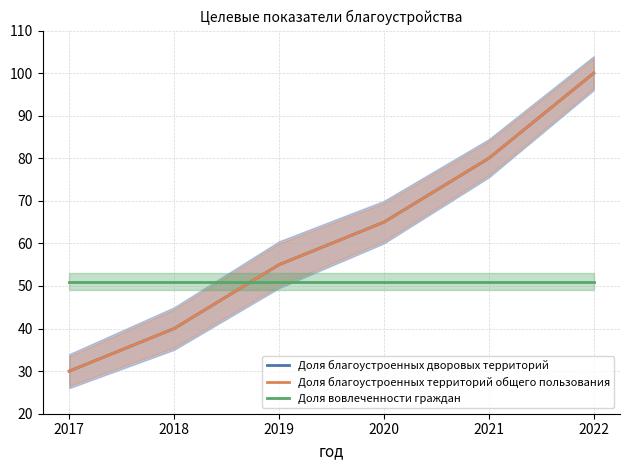

True or false: Доля благоустроенных территорий общего пользования and Доля вовлеченности граждан intersect in this chart.

True